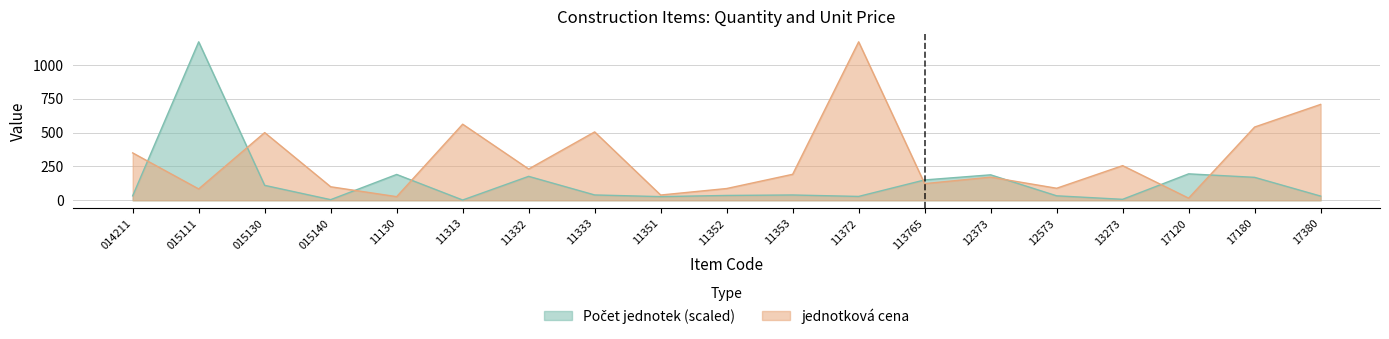

Which category has the highest value across all series?

015111